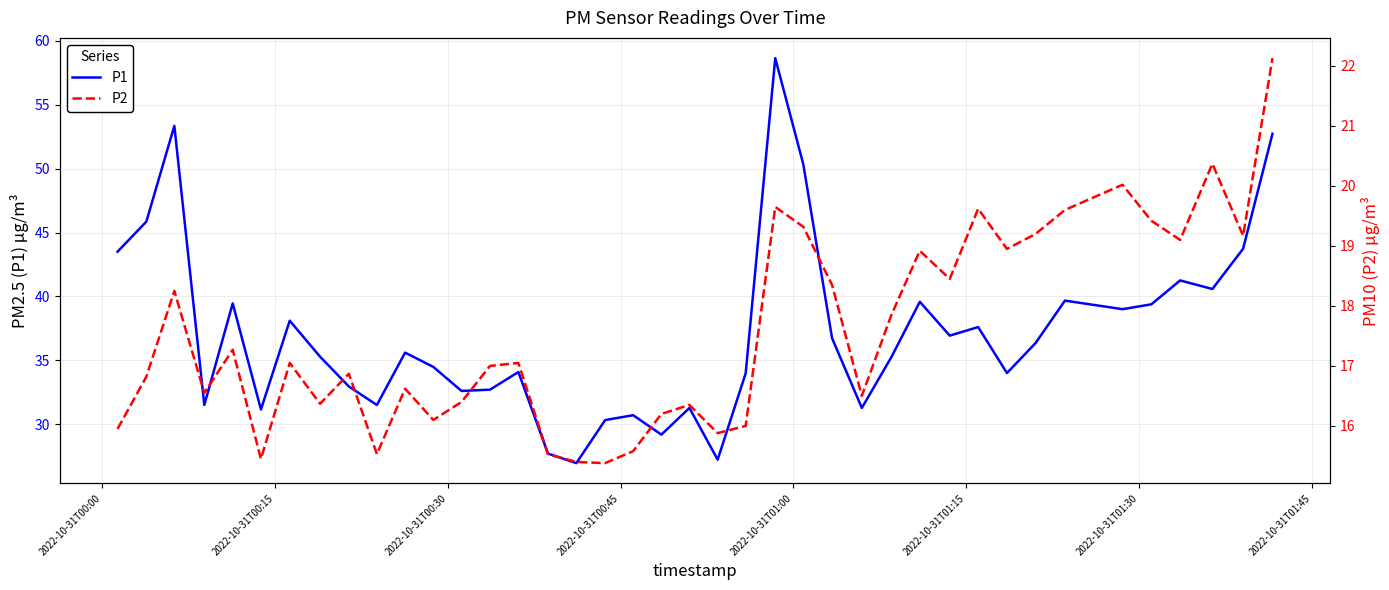

True or false: P1 and P2 cross at least once.

False